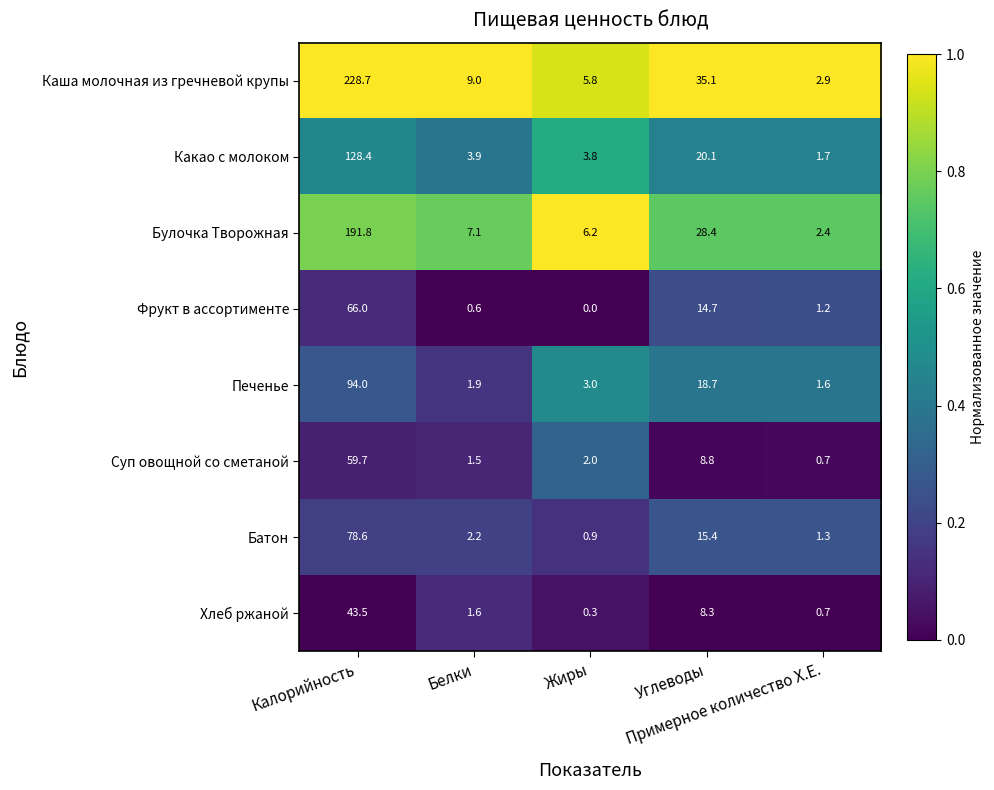

Which series has the largest total across all categories?

Каша молочная из гречневой крупы